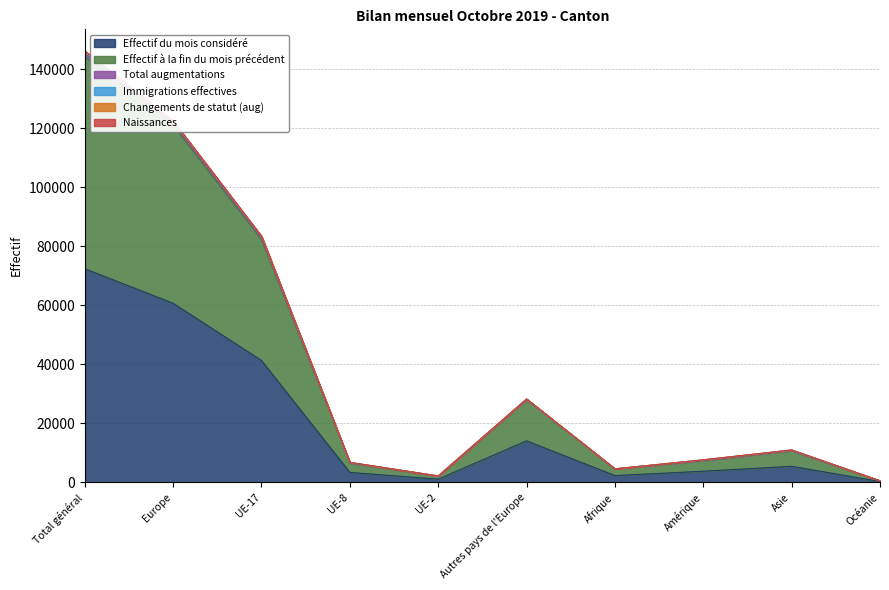

True or false: Effectif du mois considéré has a value of 401 at Océanie.

False